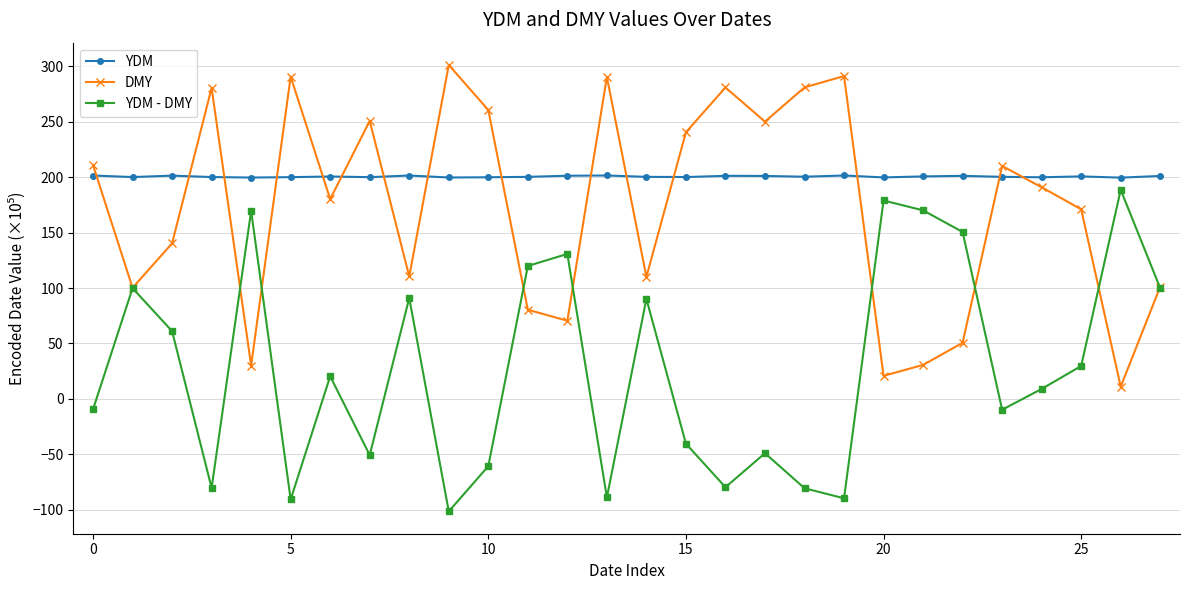

Is this an area chart (filled region under the line)?

No